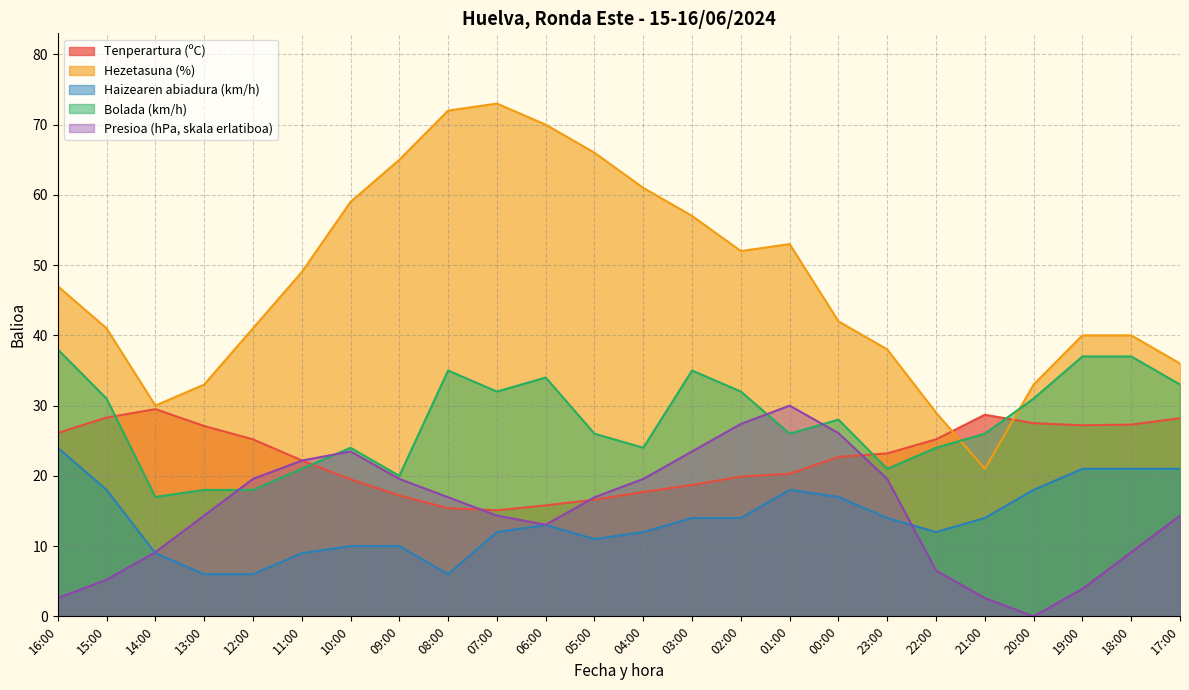

How many data points in Tenperartura (ºC) are above 23?

12